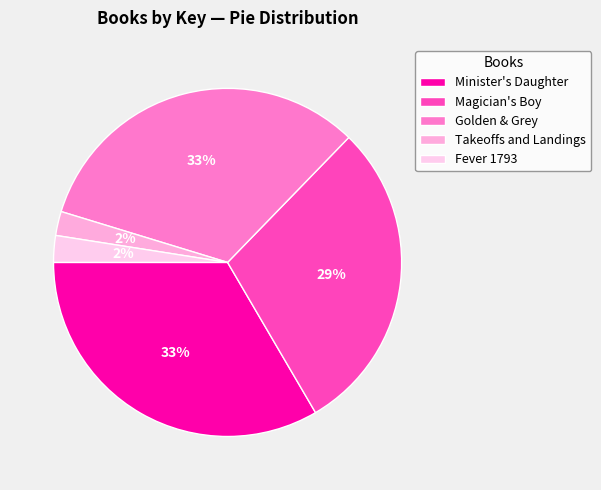

Between Minister's Daughter and Magician's Boy, which is larger?

Minister's Daughter